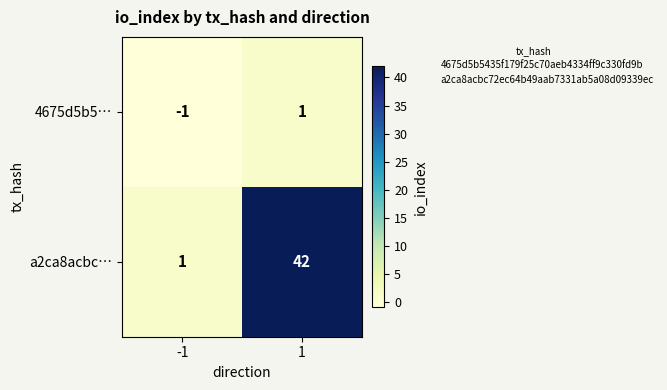

Reading left to right, extract all data points from this chart.

4675d5b5…: -1	1
a2ca8acbc…: 1	42